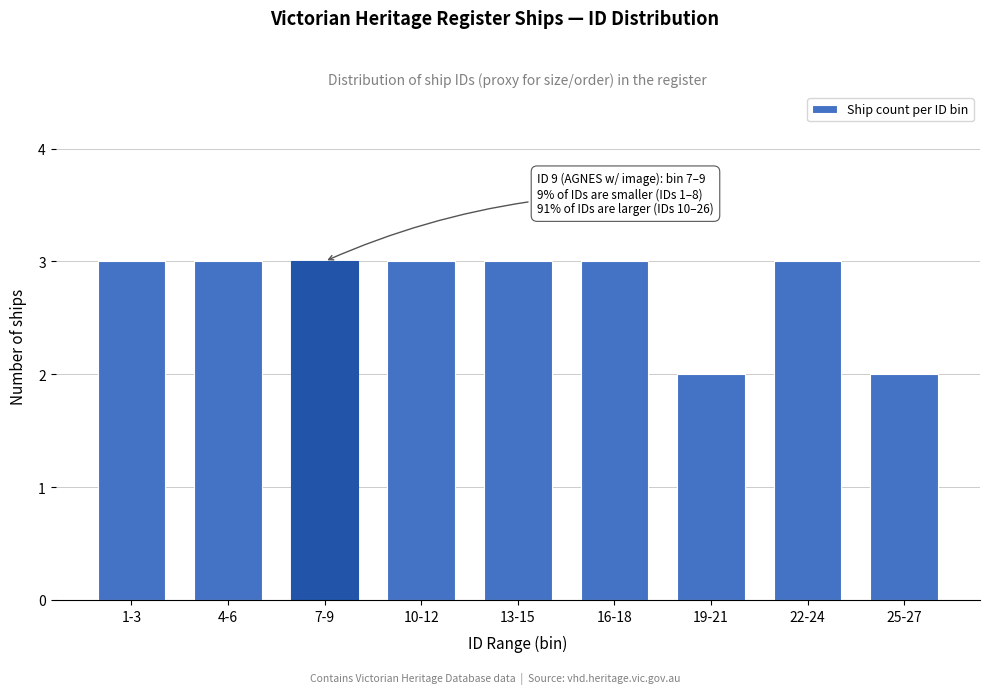

Reading left to right, list all the values displayed in this chart.

1-3=3	4-6=3	7-9=3	10-12=3	13-15=3	16-18=3	19-21=2	22-24=3	25-27=2